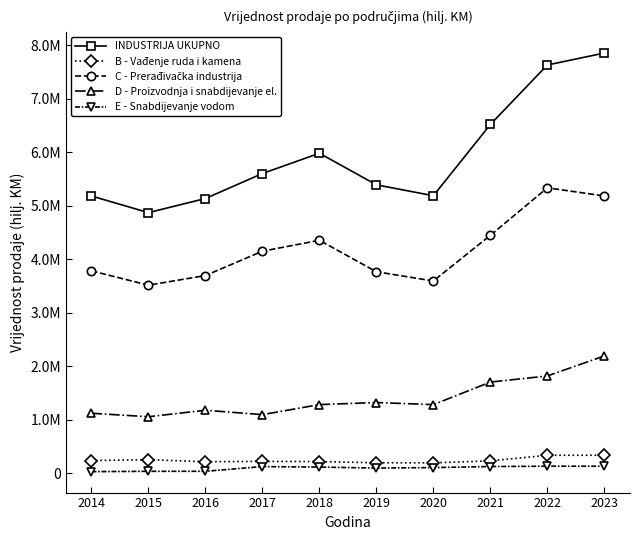

List the labels in order of C - Prerađivačka industrija value, smallest first.

2015, 2020, 2016, 2019, 2014, 2017, 2018, 2021, 2023, 2022